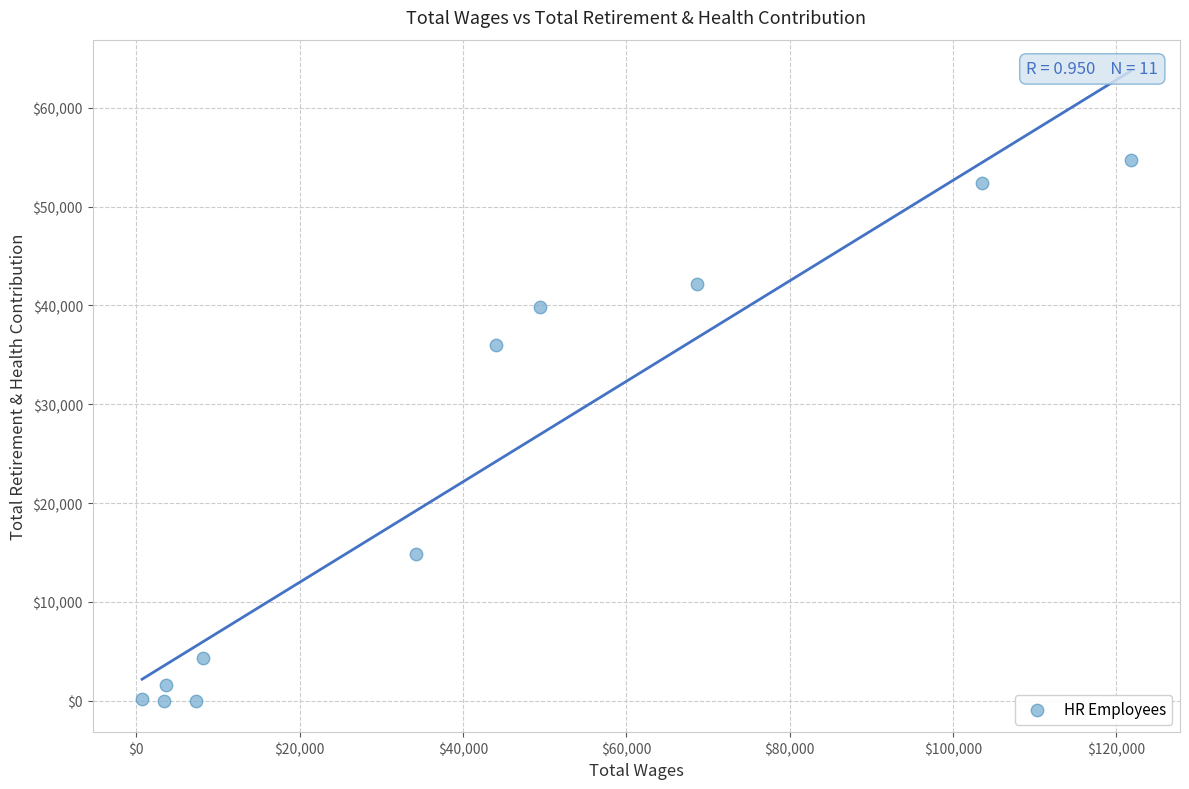

What is the range of Y values (max minus min)?

54716